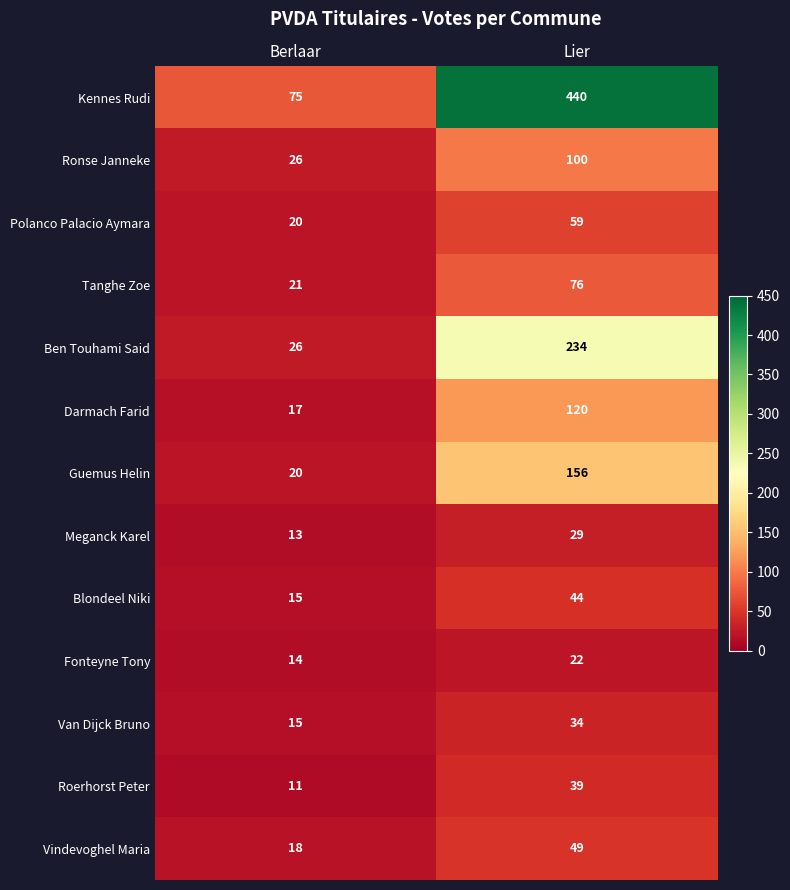

What is the difference between the highest and lowest values at Berlaar?

64